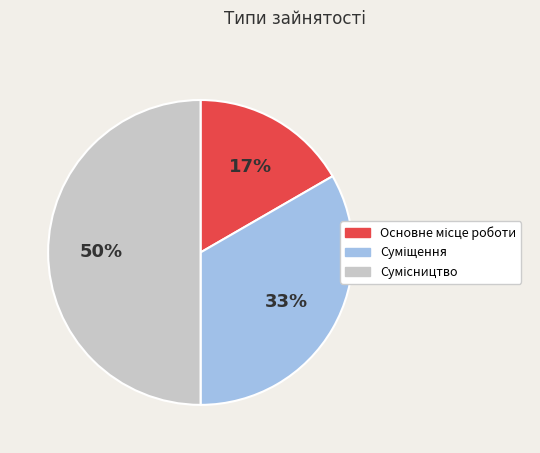

To the nearest percent, what is the difference between the largest and smallest slice percentages?

33%